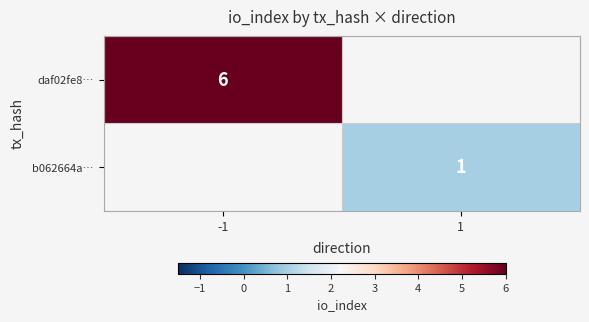

Is the value of daf02fe8… at -1 greater than the value of b062664a… at 1?

Yes